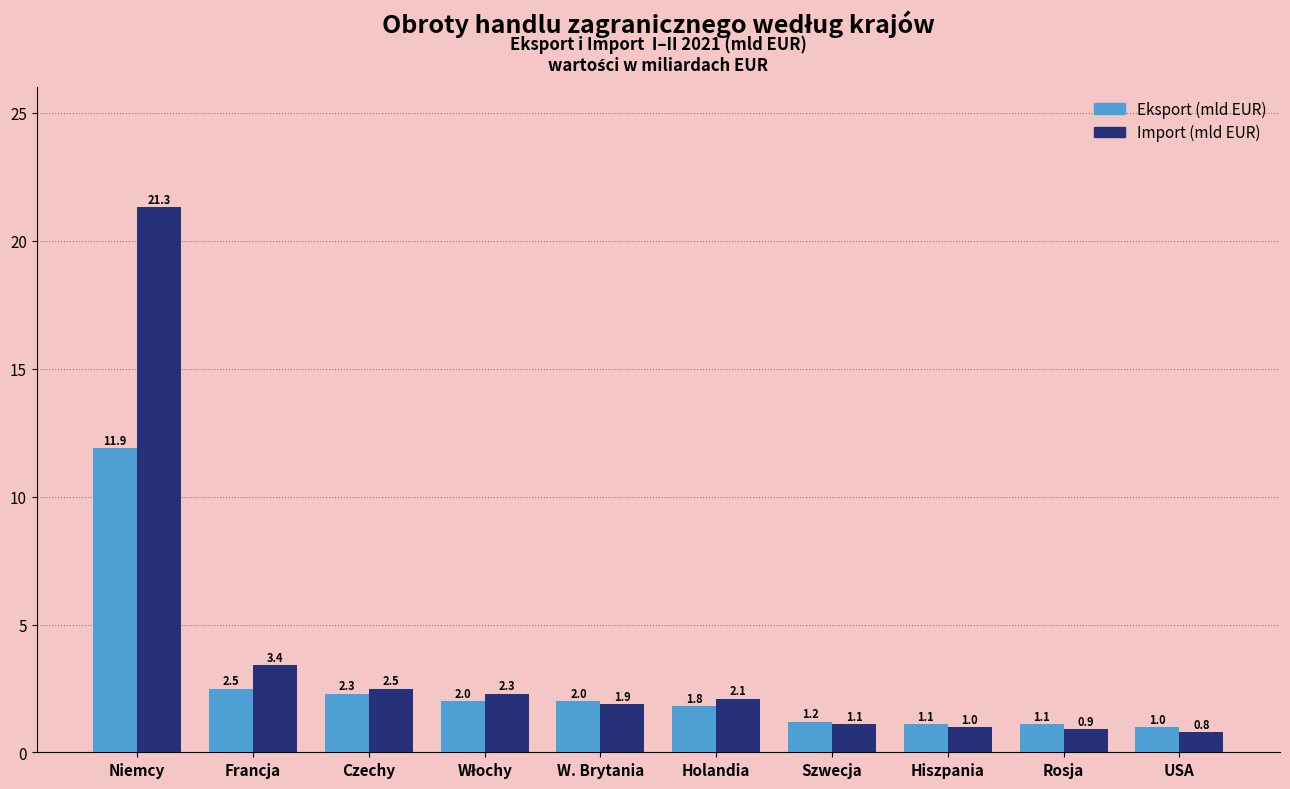

Reading right to left, transcribe all the data shown in this chart.

Eksport (mld EUR): 1.0	1.1	1.1	1.2	1.8	2.0	2.0	2.3	2.5	11.9
Import (mld EUR): 0.8	0.9	1.0	1.1	2.1	1.9	2.3	2.5	3.4	21.3